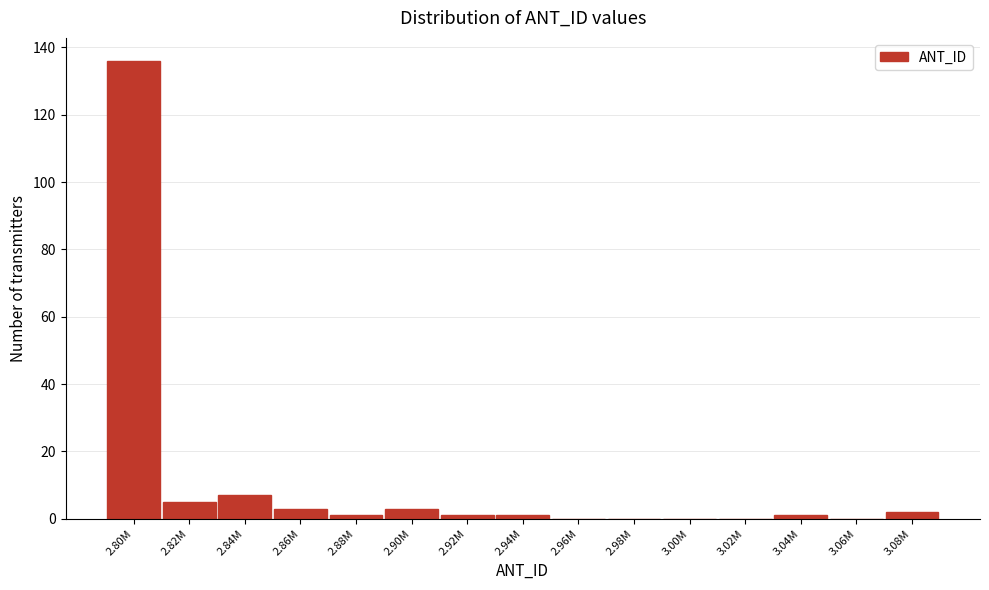

Reading right to left, transcribe all the data shown in this chart.

3.08M=2	3.06M=0	3.04M=1	3.02M=0	3.00M=0	2.98M=0	2.96M=0	2.94M=1	2.92M=1	2.90M=3	2.88M=1	2.86M=3	2.84M=7	2.82M=5	2.80M=136